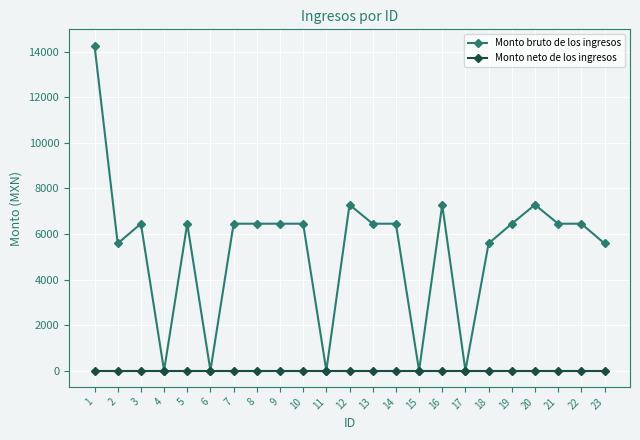

Where is the first local minimum for Monto bruto de los ingresos?

2